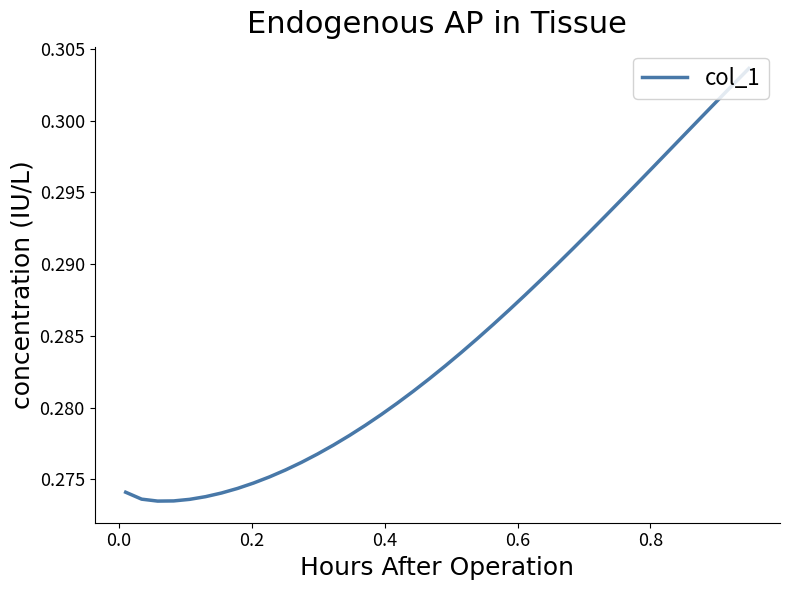

What is the minimum value shown in the chart?

0.3